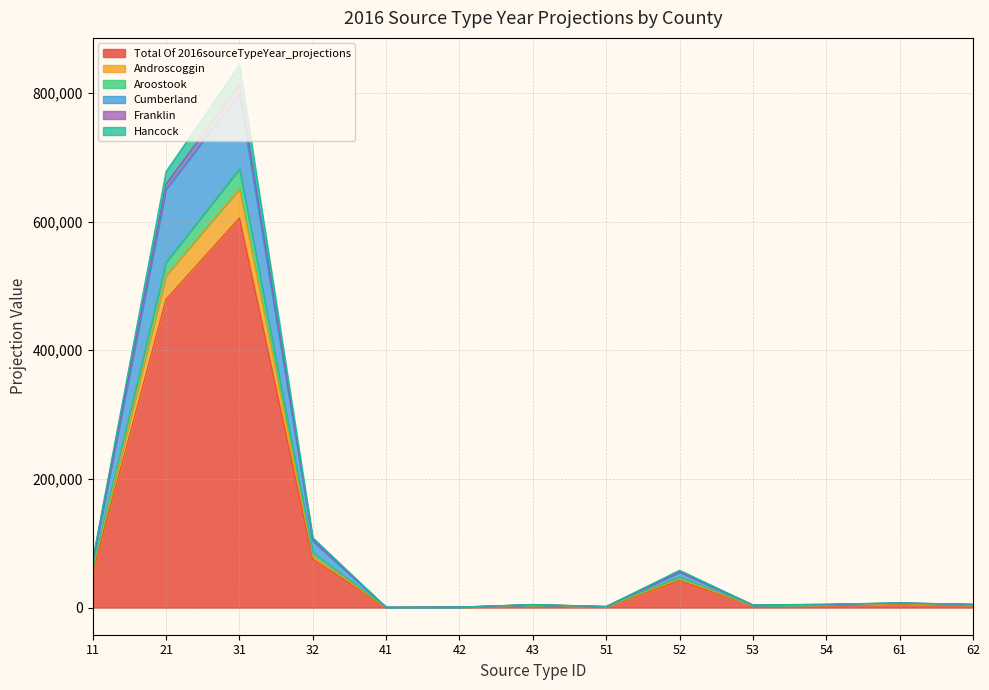

How many interior local valleys does the Total Of 2016sourceTypeYear_projections series have?

3